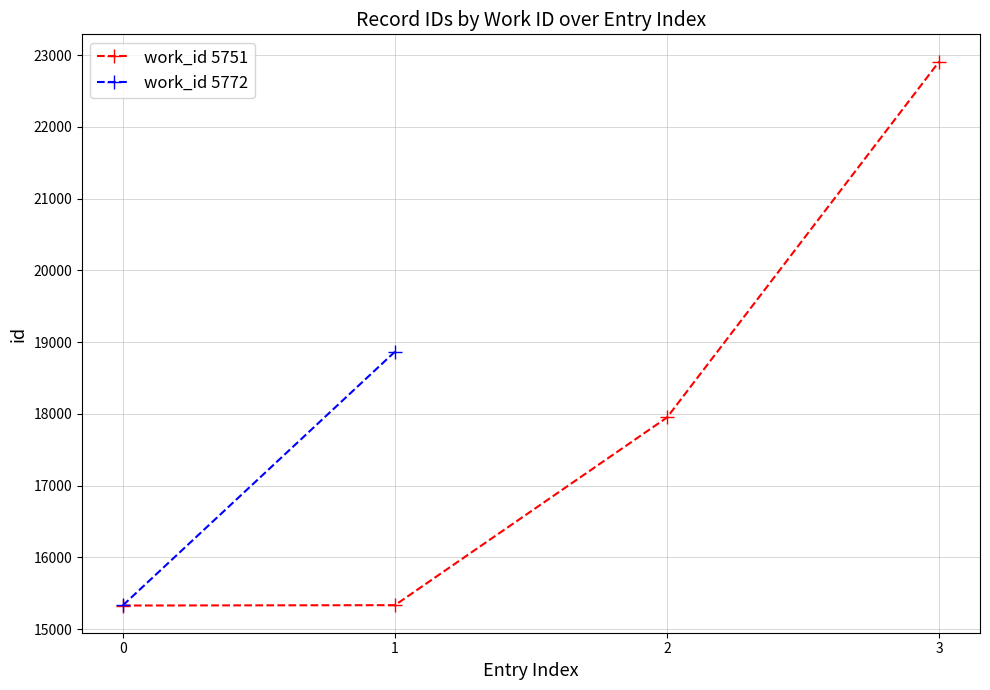

What is the value of the work_id 5751 point at the 4th from the left?

22909